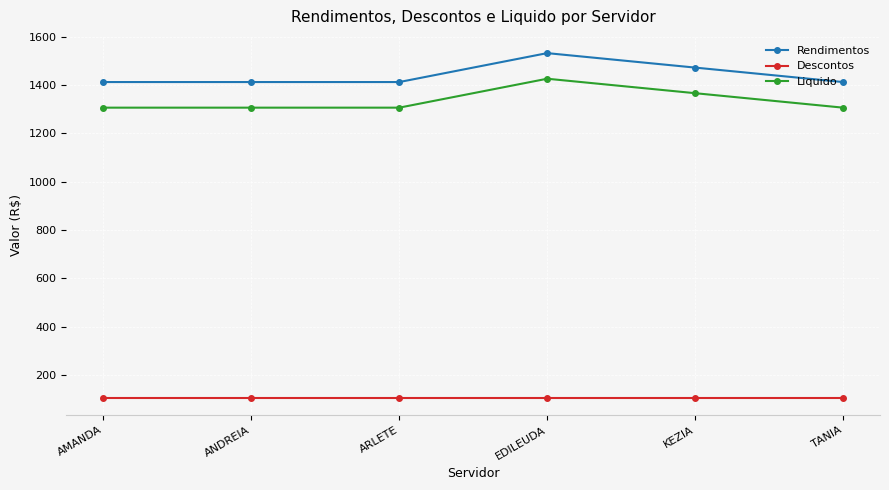

What is the average value of the Rendimentos series?

1441.9